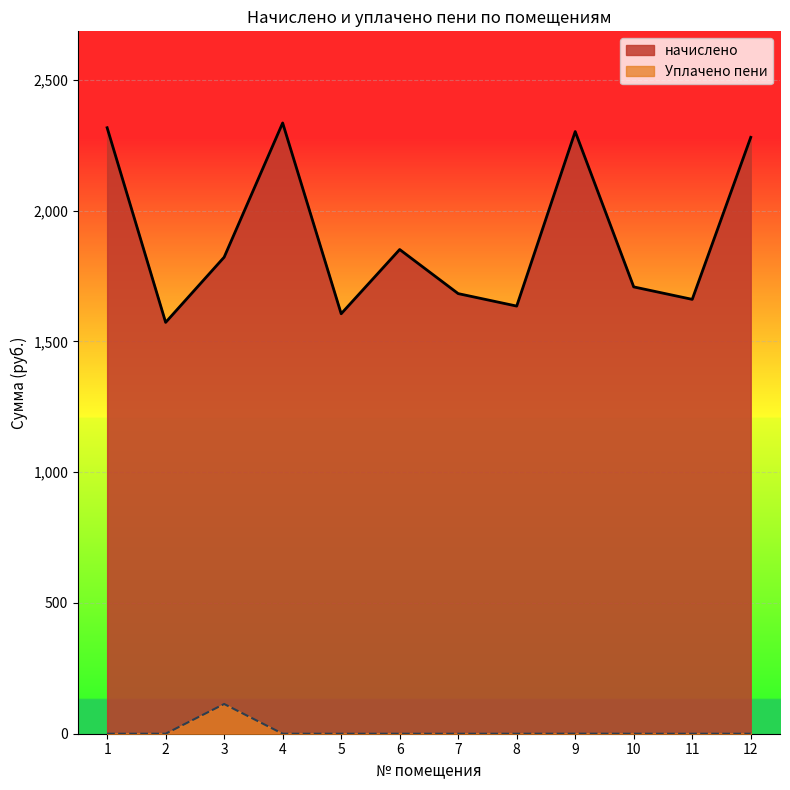

How many categories are shown in the chart?

12